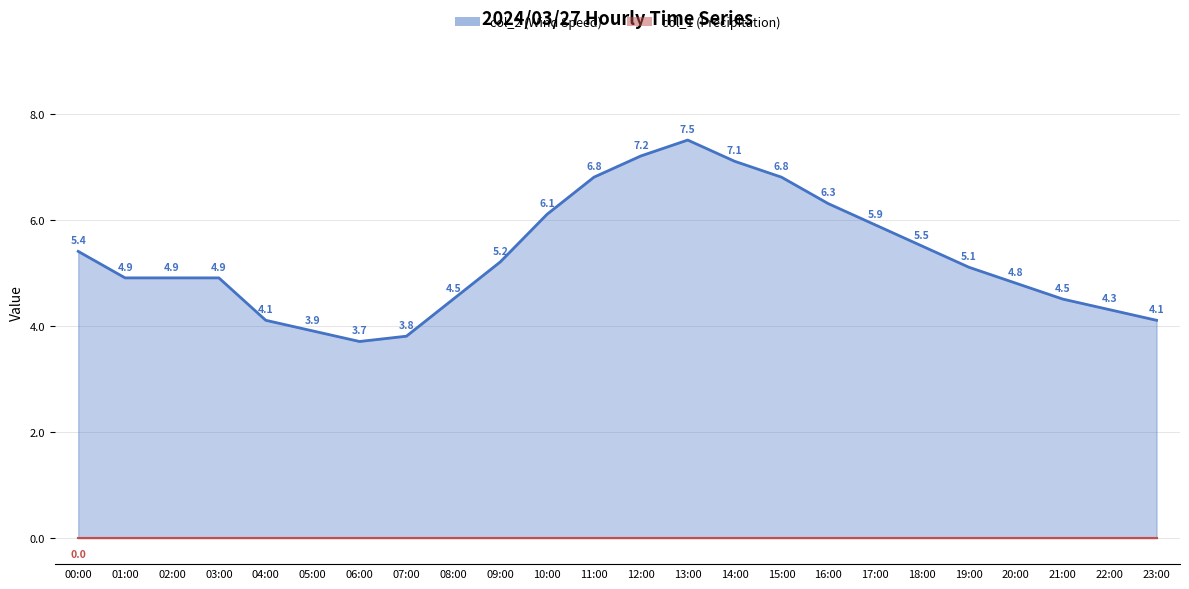

Reading right to left, extract all data points from this chart.

4.1	4.3	4.5	4.8	5.1	5.5	5.9	6.3	6.8	7.1	7.5	7.2	6.8	6.1	5.2	4.5	3.8	3.7	3.9	4.1	4.9	4.9	4.9	5.4